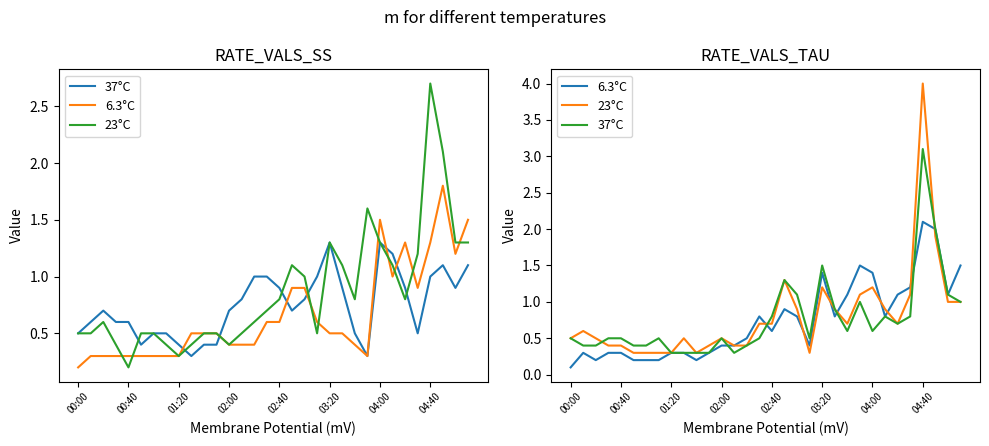

Does the chart have visible grid lines?

No